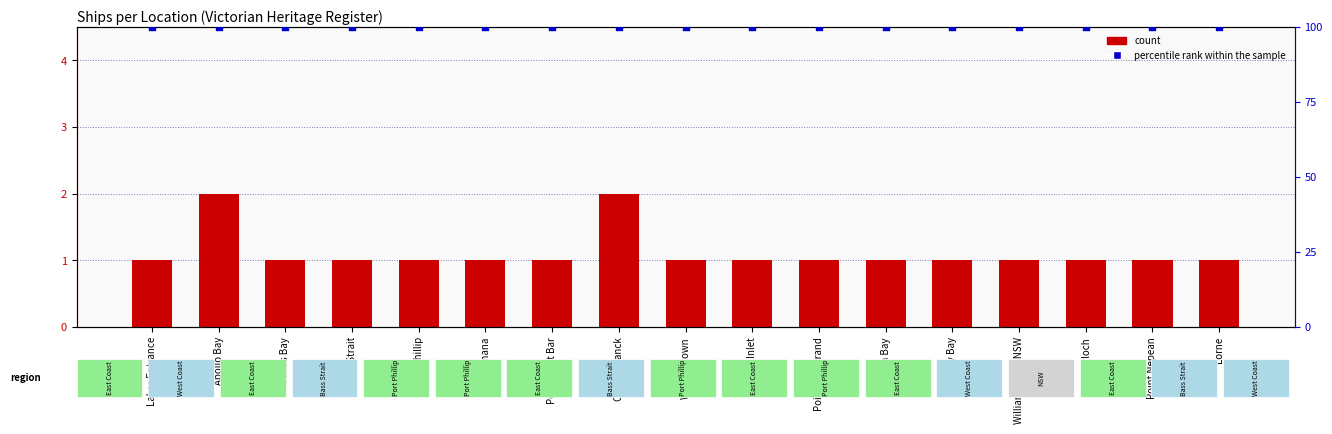

At which category is the sum across all series the highest?

Apollo Bay